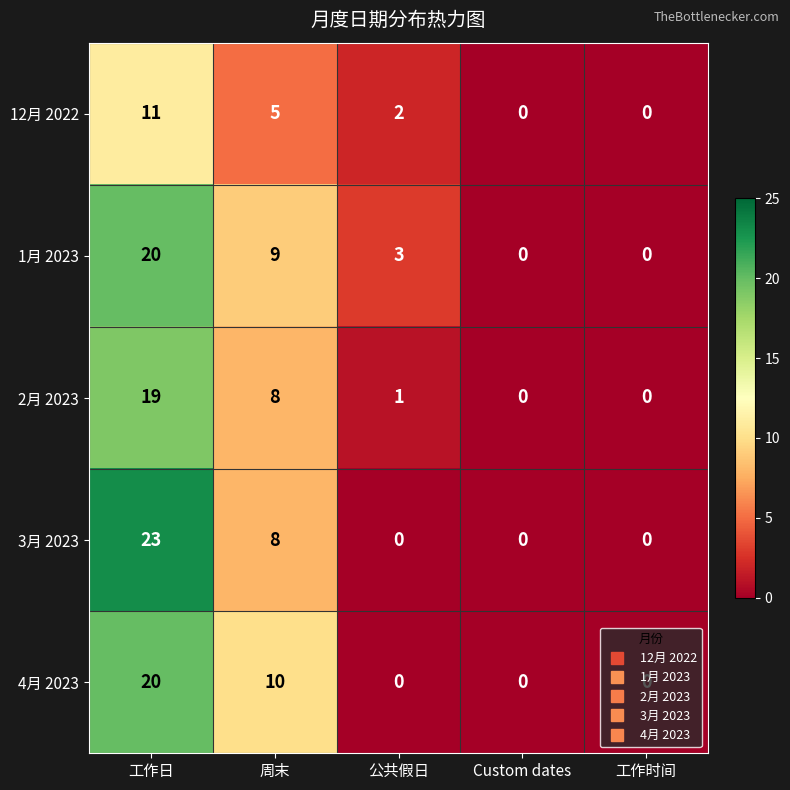

What is the greatest value displayed?

23